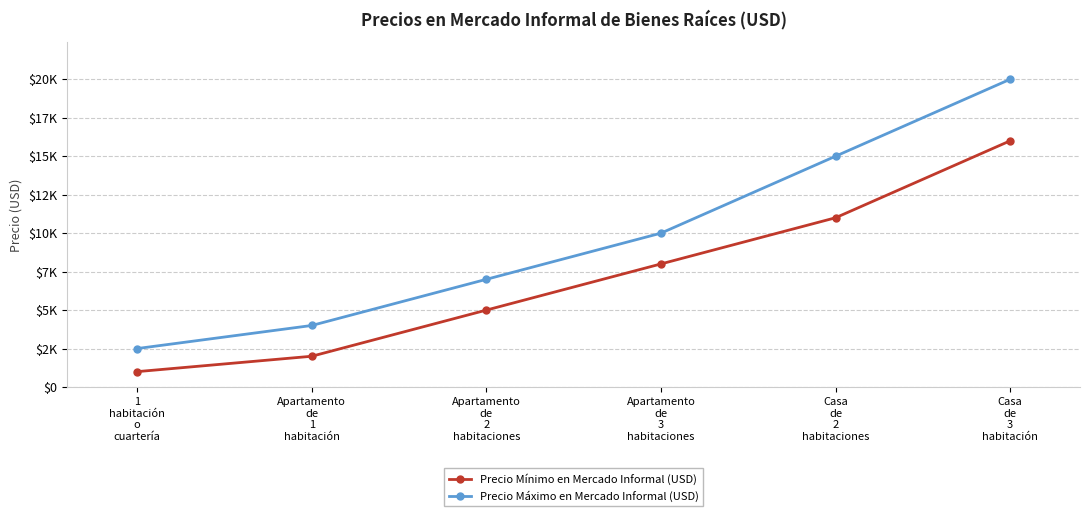

Between Apartamento
de
2
habitaciones and Apartamento
de
3
habitaciones, which is larger?

Apartamento
de
3
habitaciones